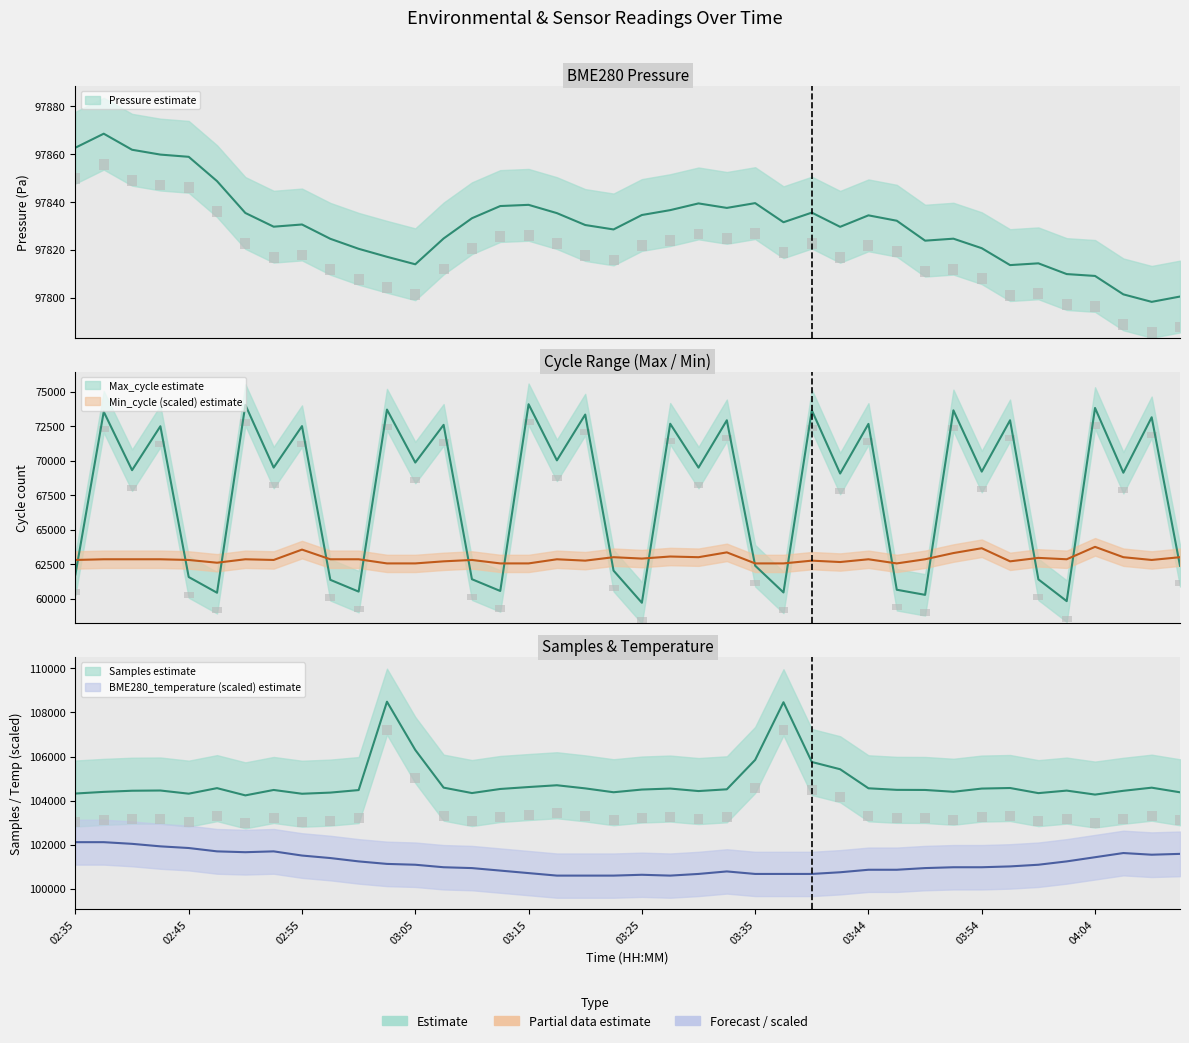

Which series changed the most between Max_cycle and 27?

Max_cycle